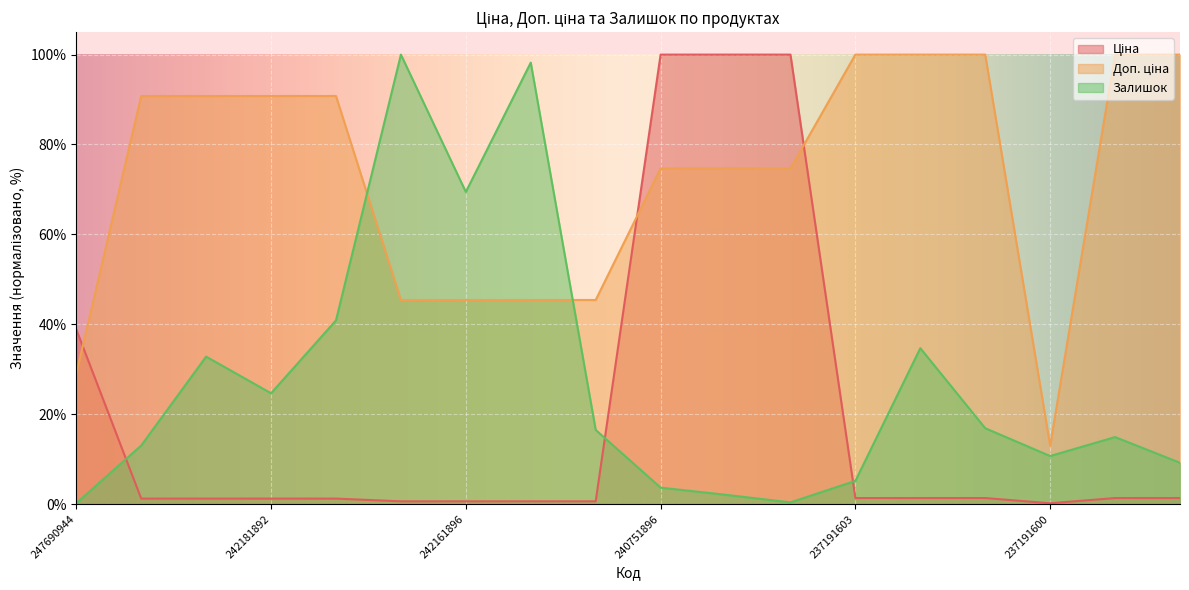

Rank the series at 237191598 from highest to lowest value.

Доп. ціна, Залишок, Ціна